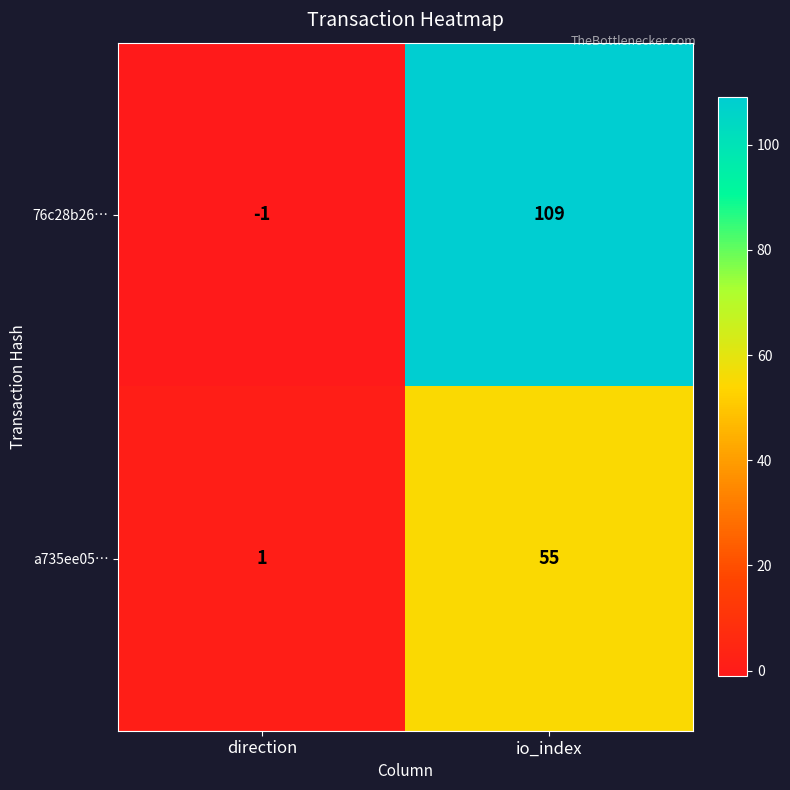

Rank the series at direction from highest to lowest value.

a735ee05…, 76c28b26…